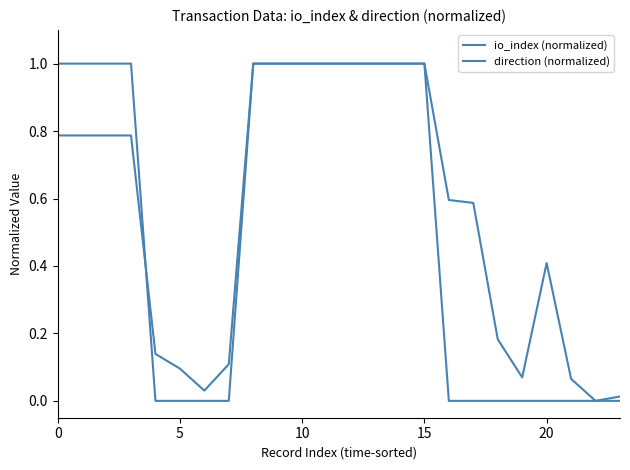

True or false: io_index (normalized) has more than 2 points higher than both neighbors.

False